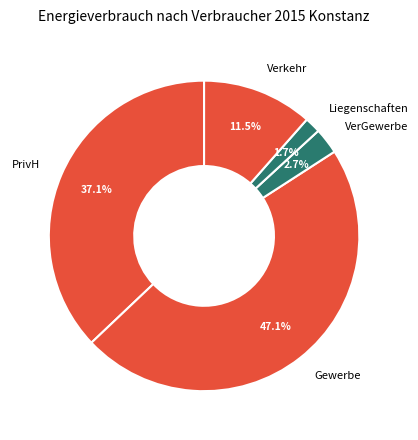

True or false: PrivH accounts for 37% of the total.

True